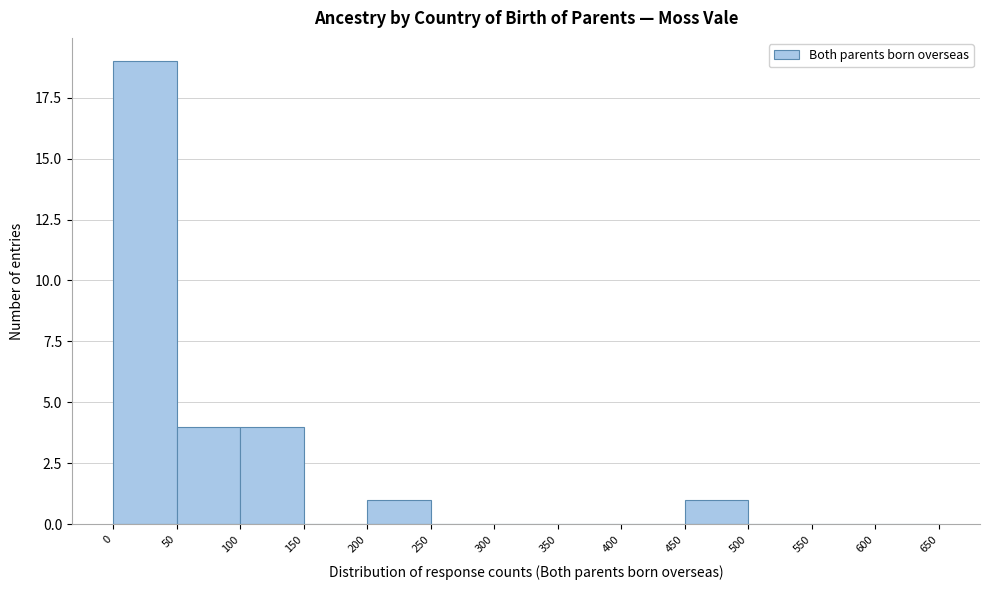

Which range on the x-axis has the tallest bar?

0 to 50